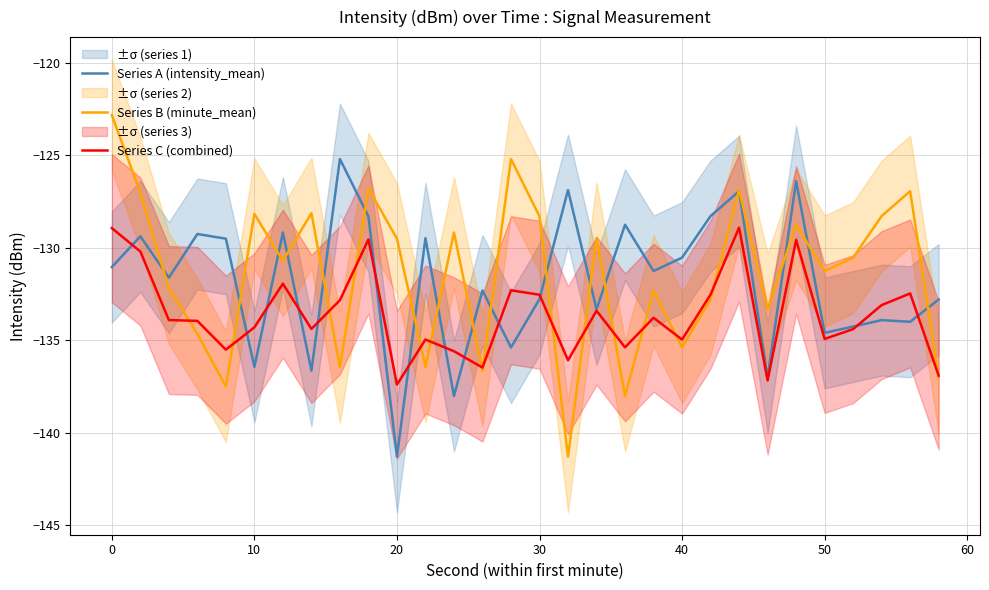

Where does the Series B (minute_mean) series first go above -130?

0